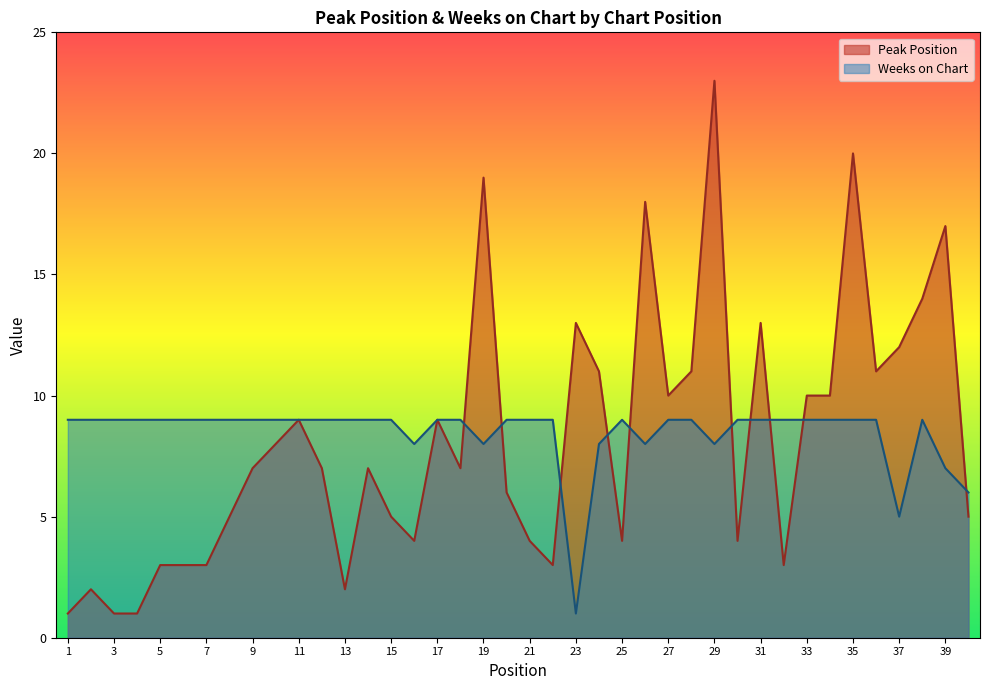

What is the value of the Peak Position point at the 16th from the left?

4